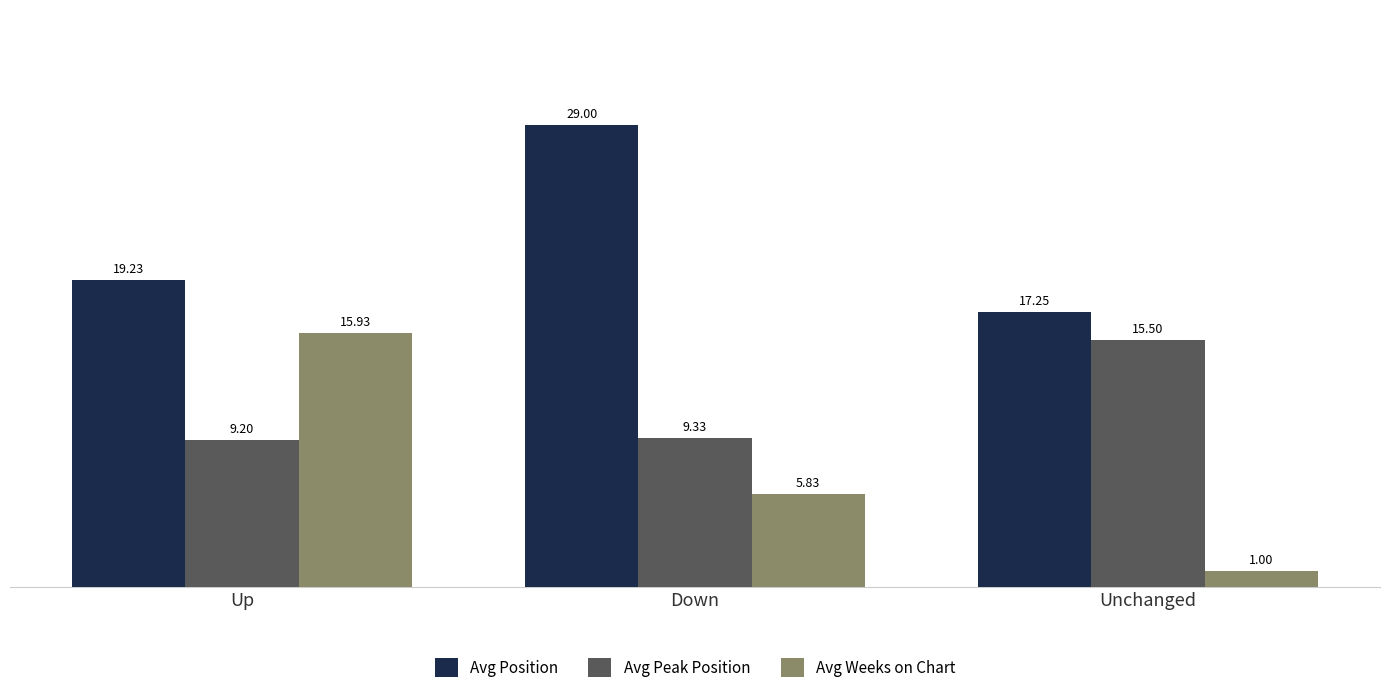

At which label is Avg Position closest to 23?

Up